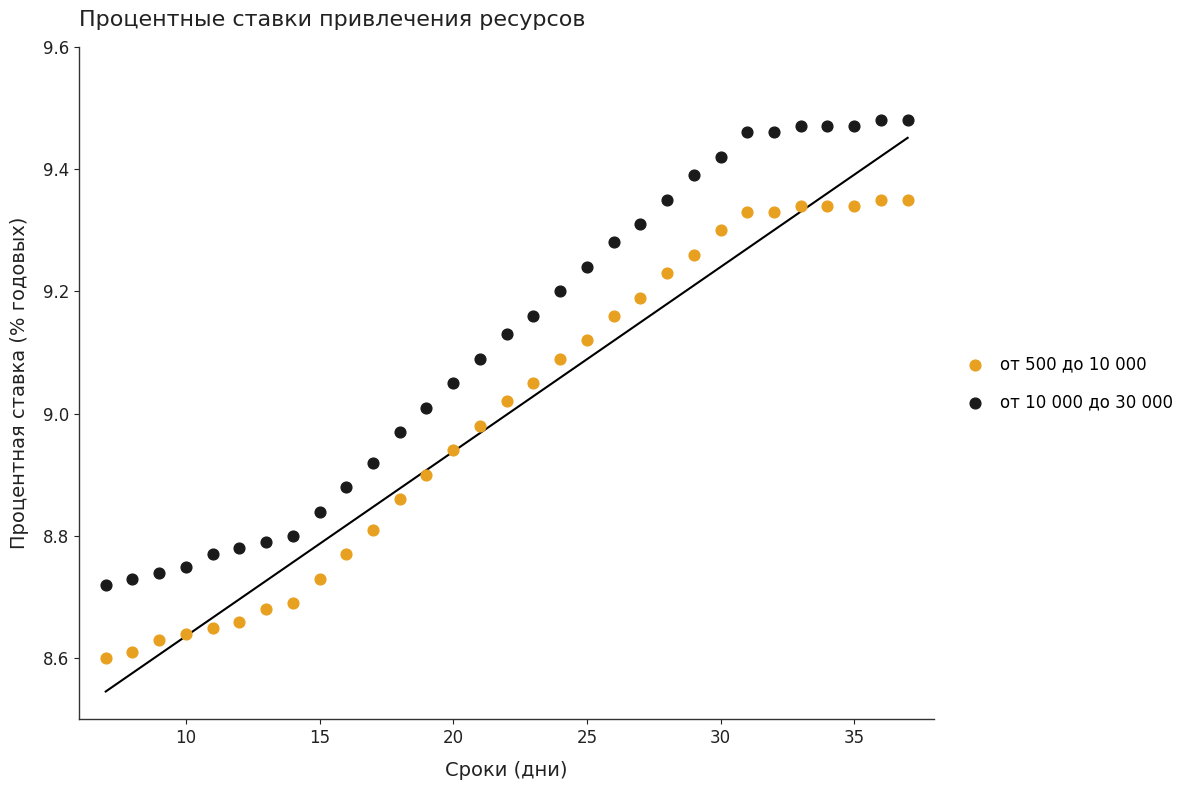

Across all data points, what is the range of X values (max minus min)?

30.0